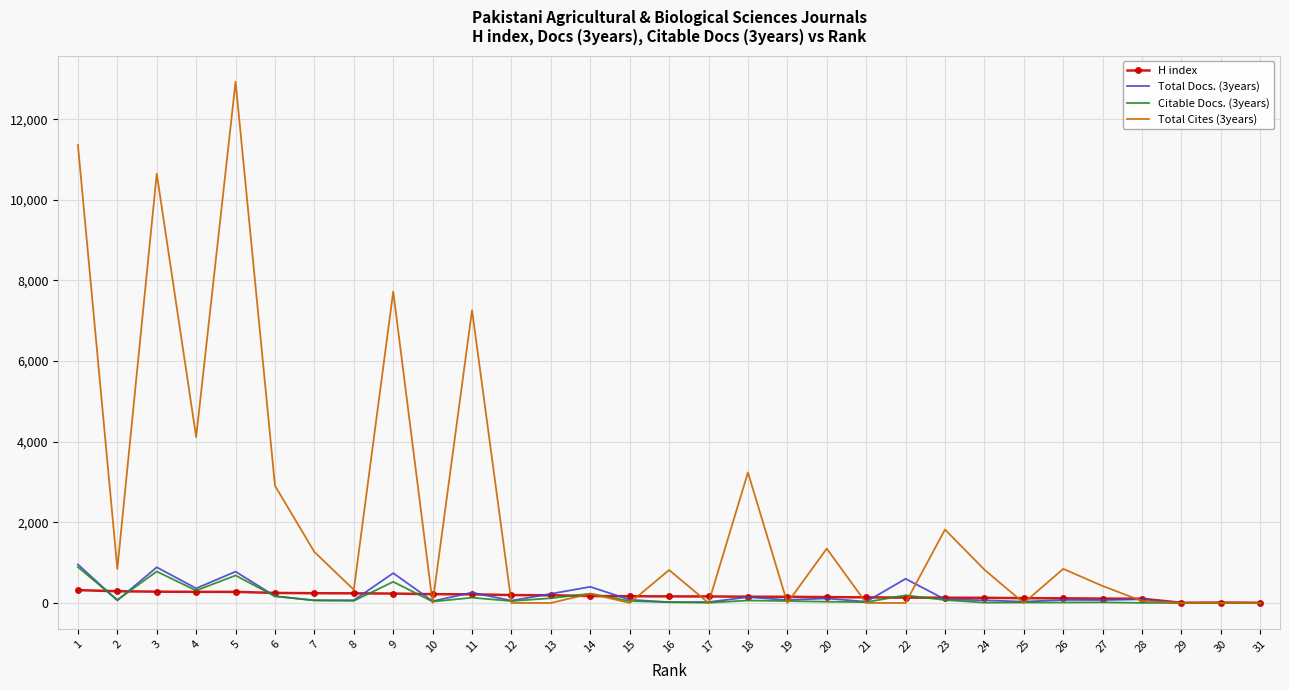

What is the difference between the Citable Docs. (3years) values at 26 and 19?

36